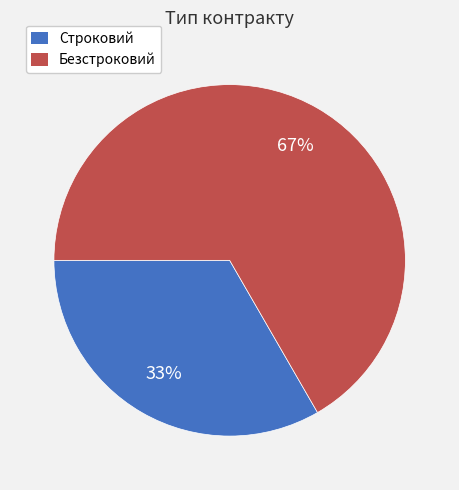

Do Безстроковий and Строковий together represent more than half of the pie?

Yes